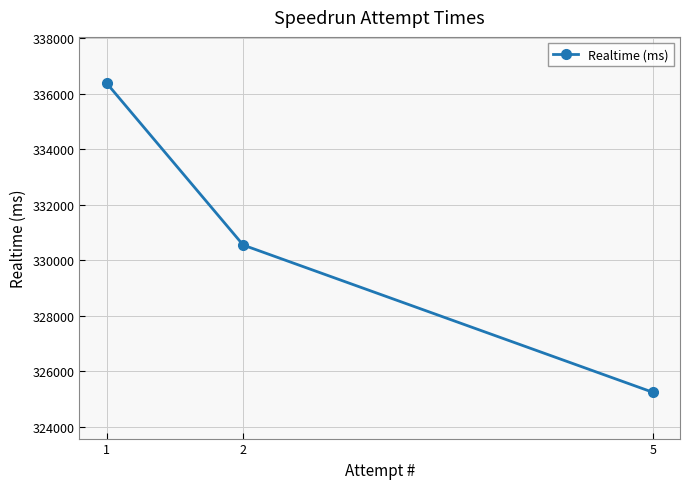

What is the greatest value displayed?

336375